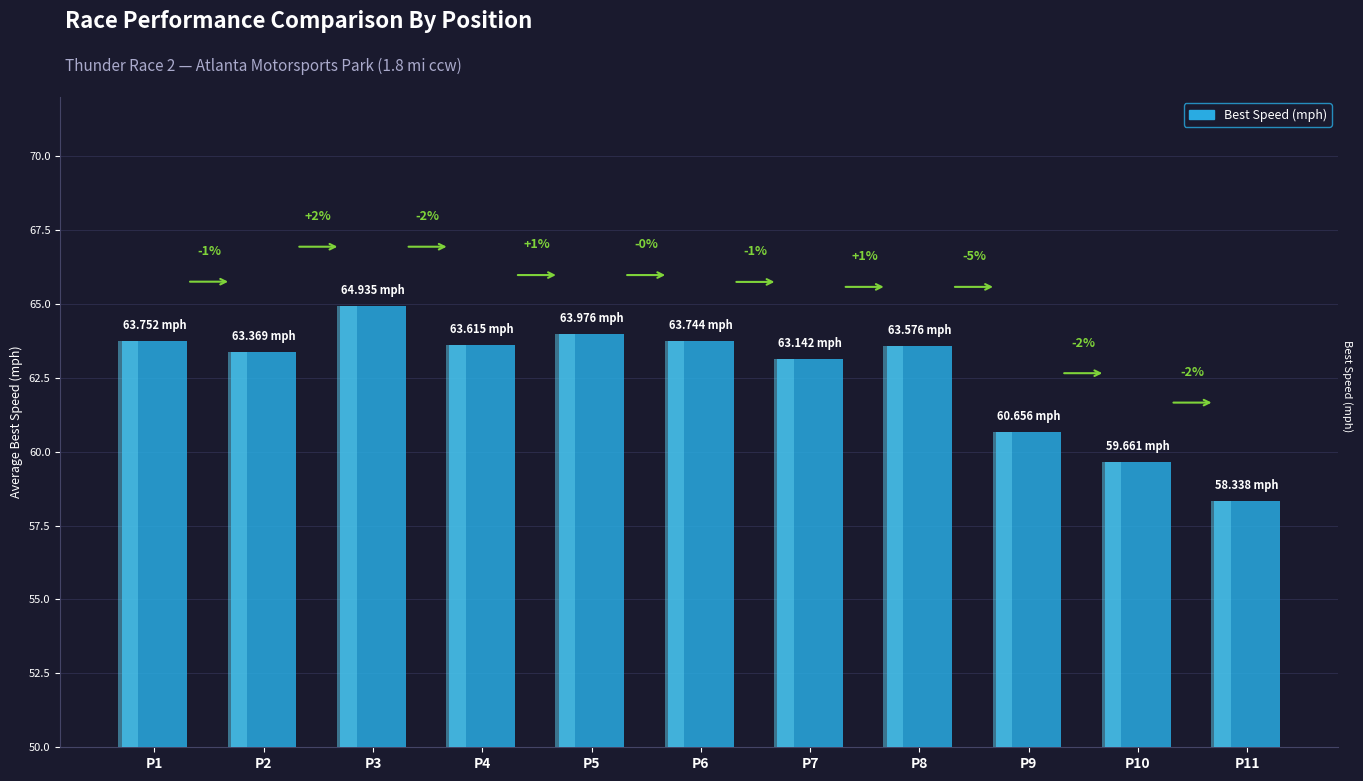

Rank the categories by value from lowest to highest.

P11, P10, P9, P7, P2, P8, P4, P6, P1, P5, P3